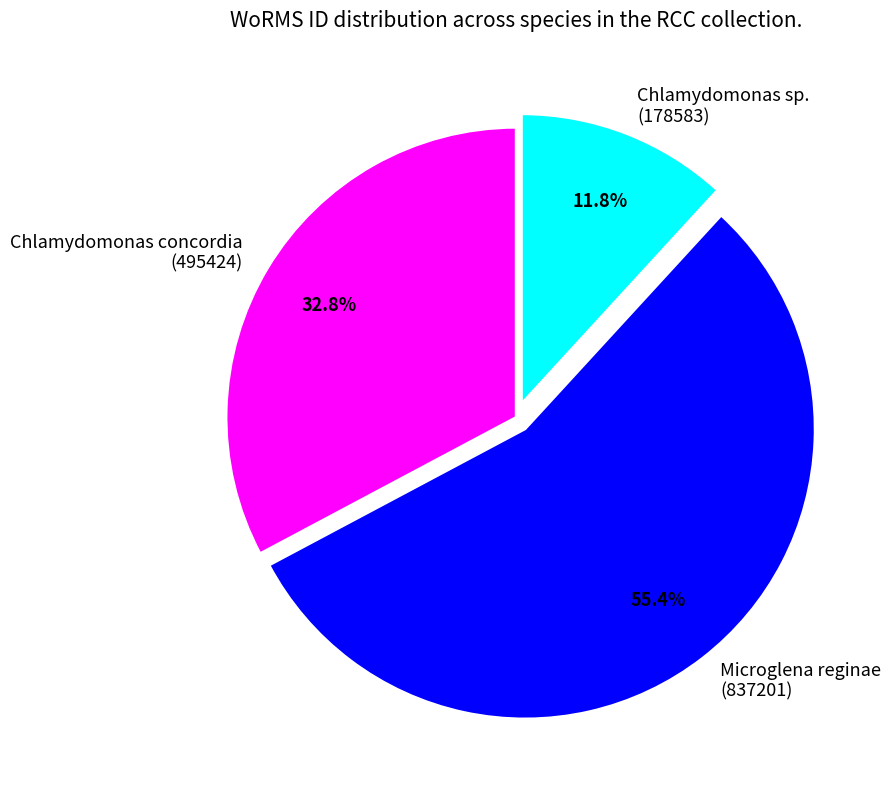

What is the total percentage of Microglena reginae (837201) and Chlamydomonas sp. (178583)?

67.2%